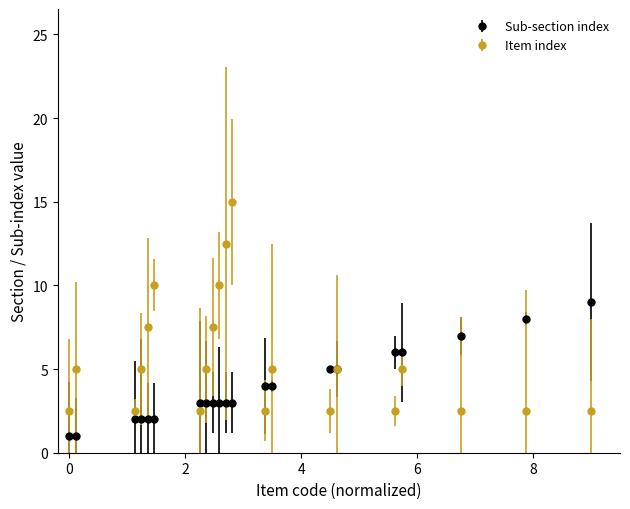

Rank the series by their average value, from highest to lowest.

Item index, Sub-section index